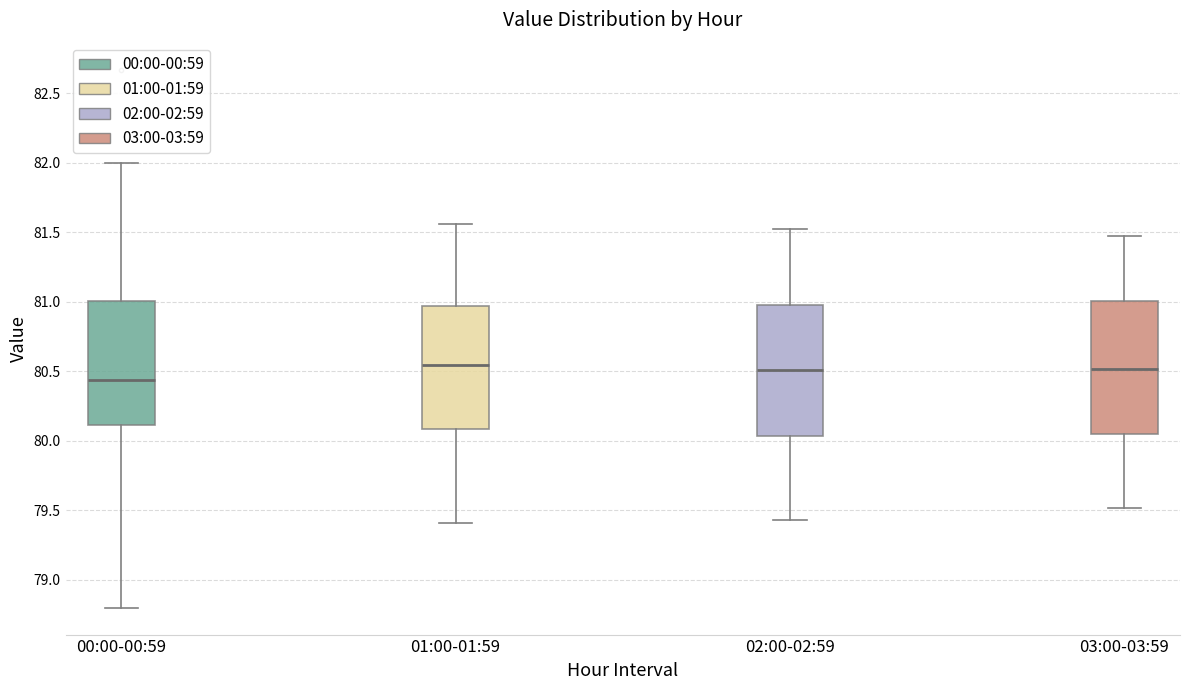

Which box's median line is the lowest?

00:00-00:59